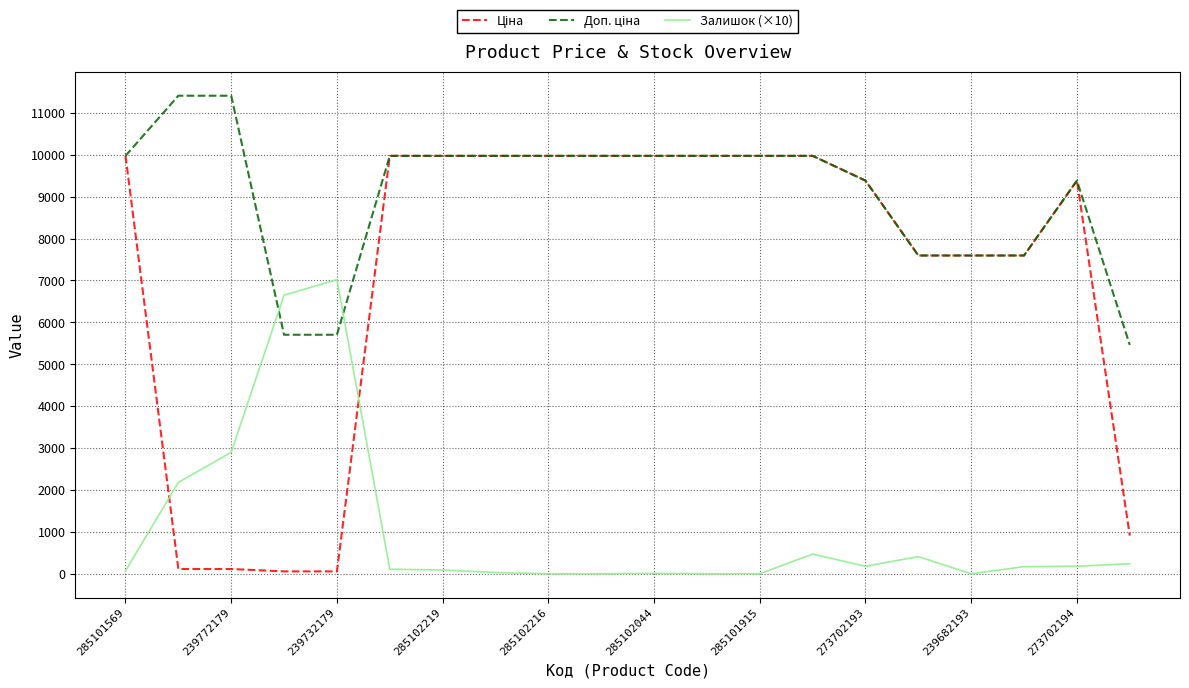

What are all the series names shown in the legend?

Ціна, Доп. ціна, Залишок (×10)